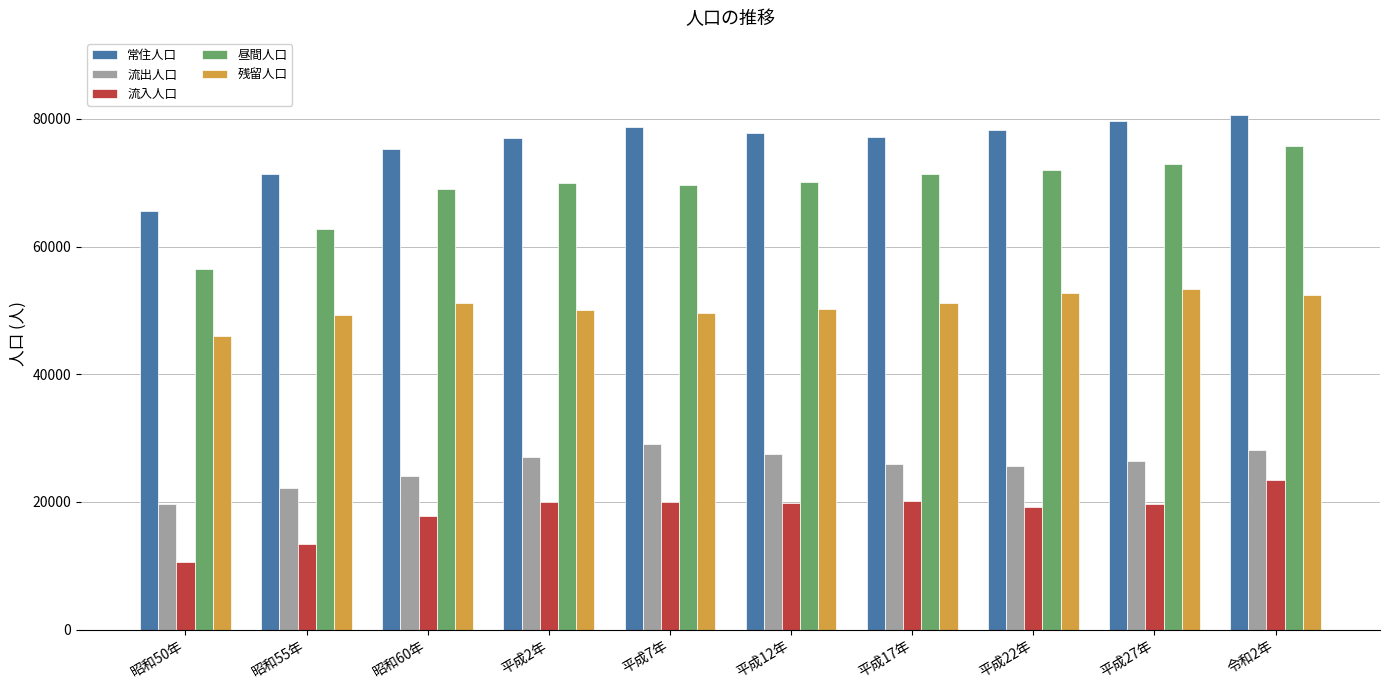

What is the difference between the highest and lowest values at 平成2年?

57087